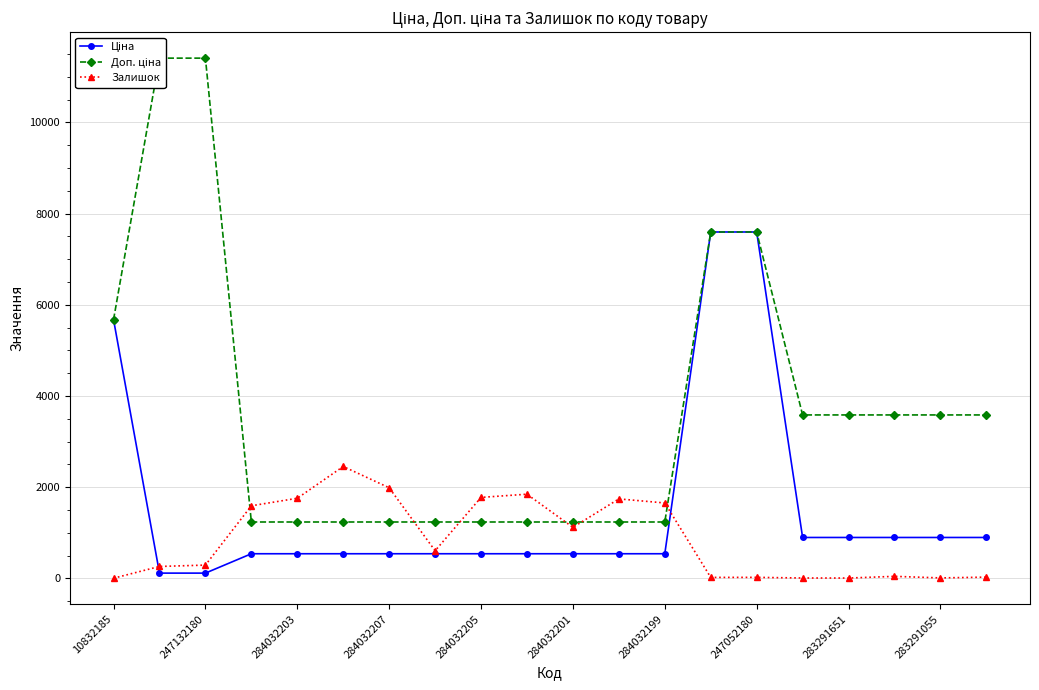

True or false: Доп. ціна and Залишок cross at least once.

True